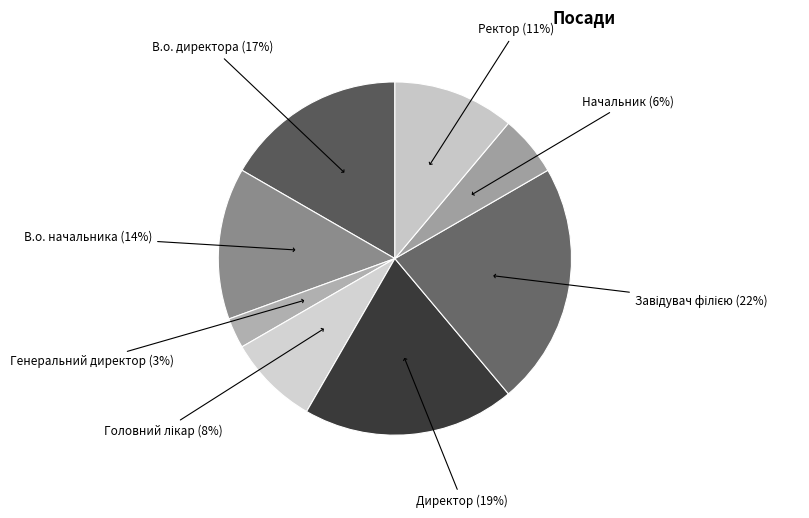

How many slices are in this pie chart?

8